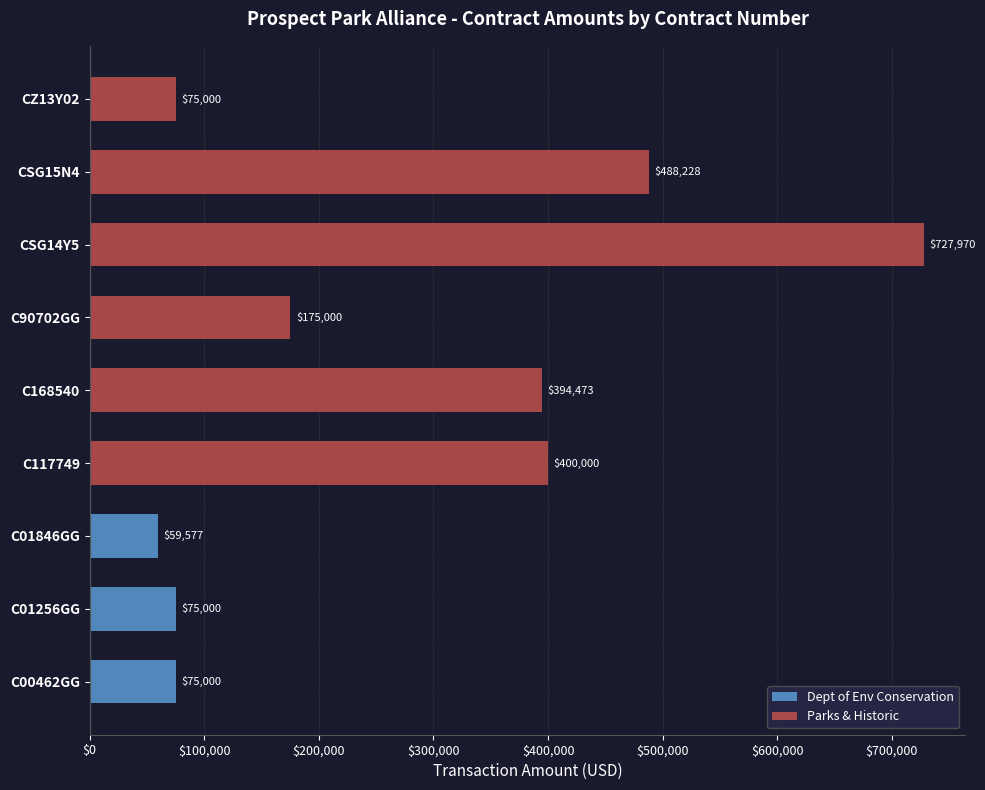

What is the change in value from C90702GG to CSG15N4?

+313228